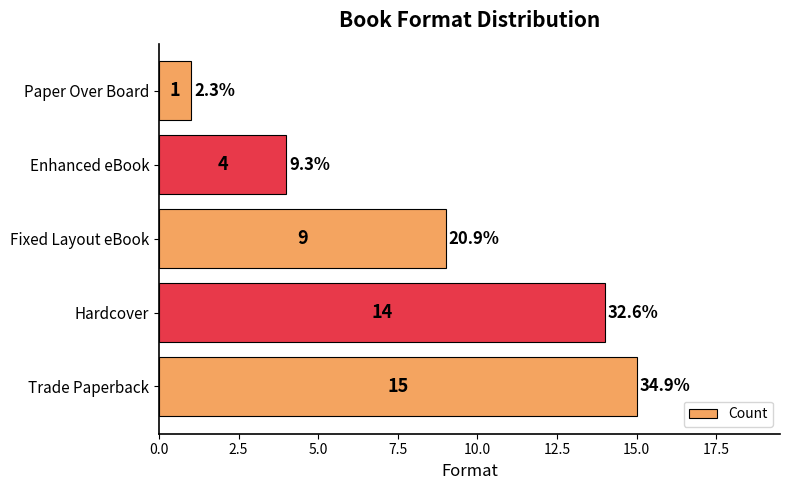

What is the greatest value displayed?

15